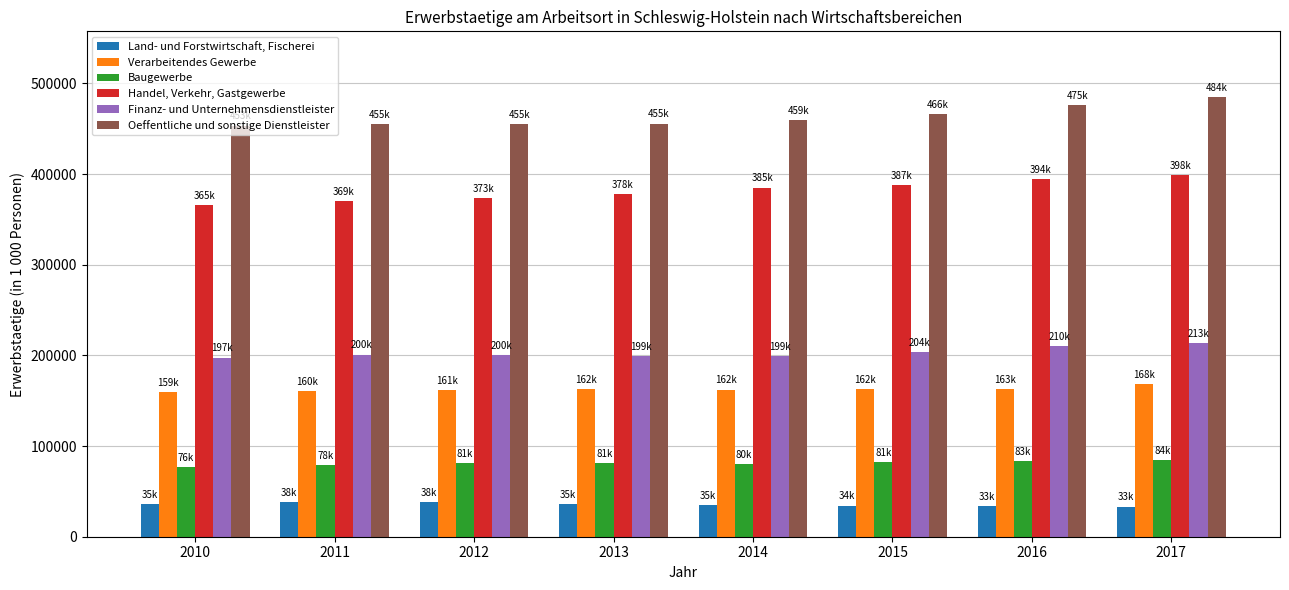

How many groups of bars are there?

8